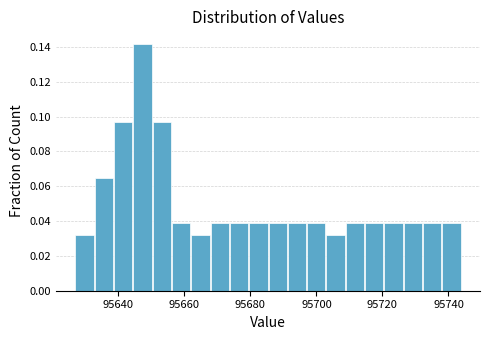

Read against the x-axis, roughly where is the centre of the tallest bar?

95648